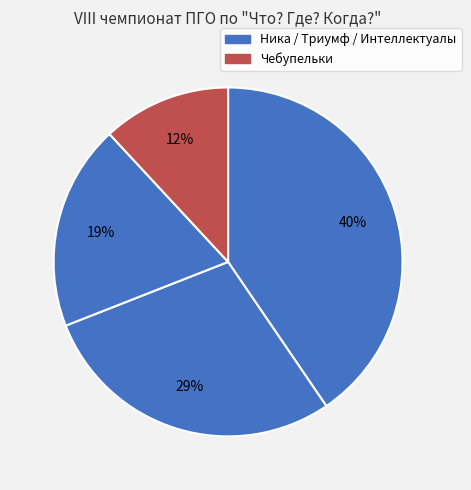

How many slices are in this pie chart?

4